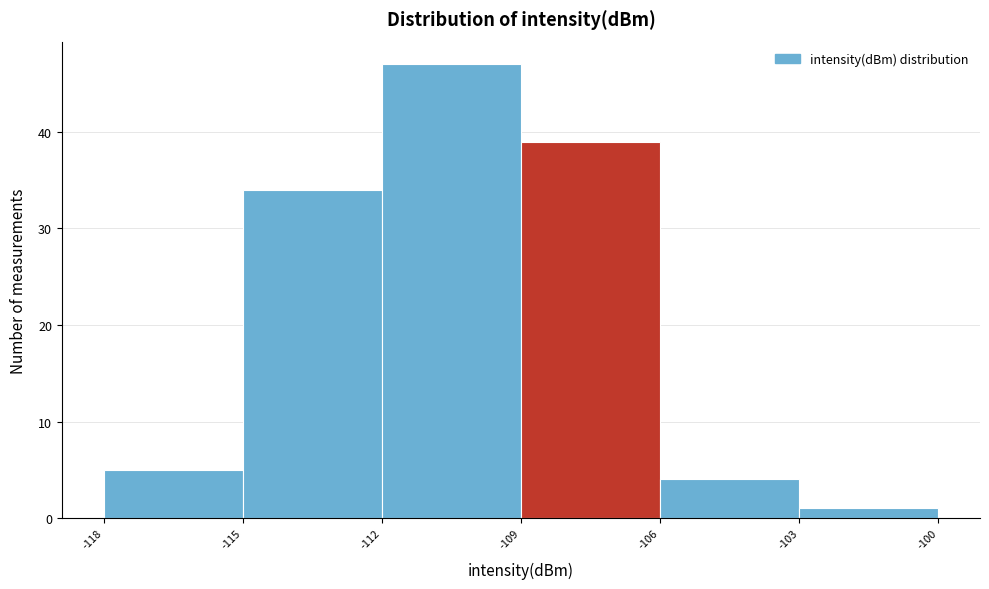

Which range on the x-axis has the tallest bar?

-112 to -109